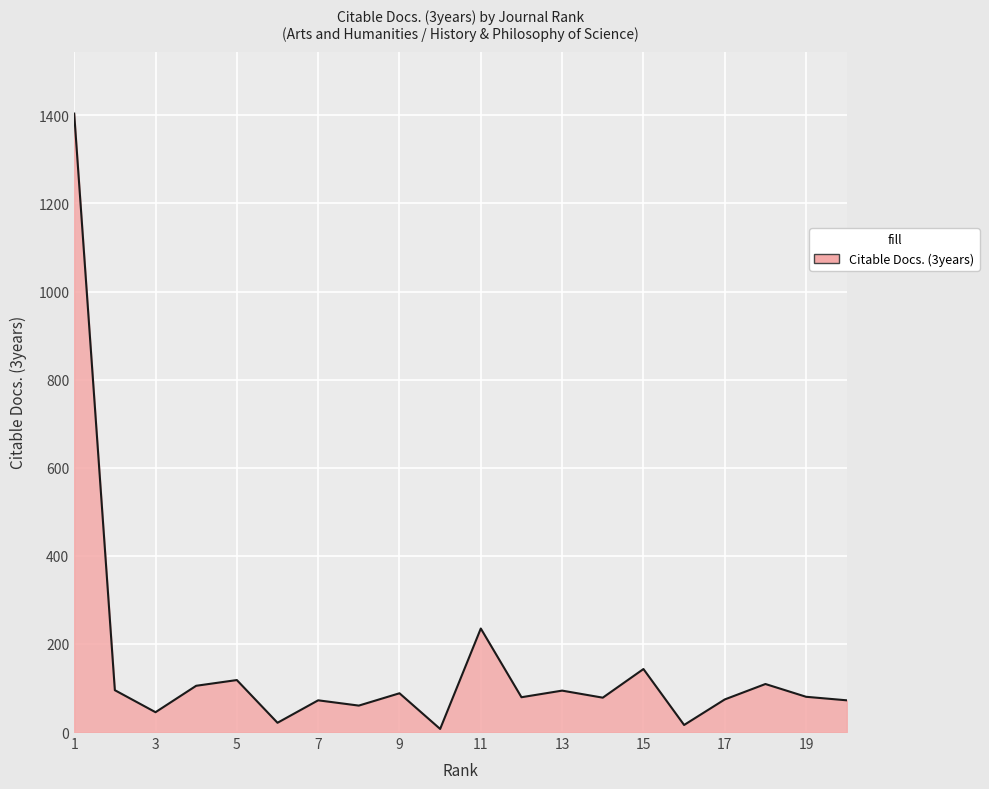

What is the maximum value shown in the chart?

1404